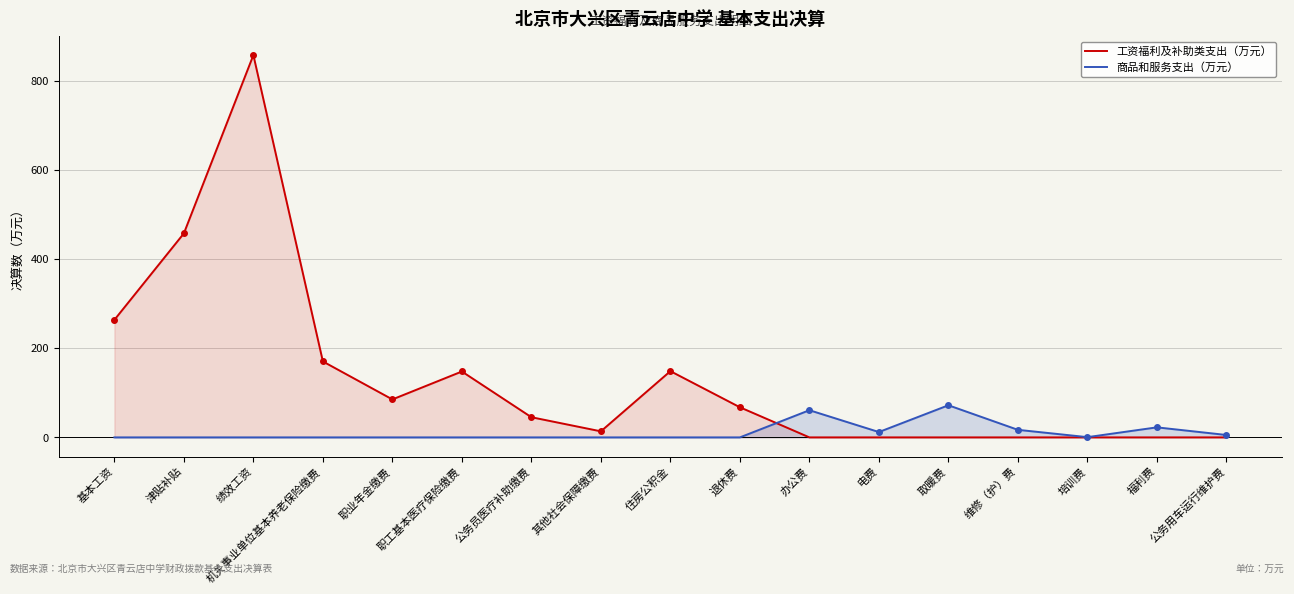

What is the sum of all 商品和服务支出（万元） values?

190.4